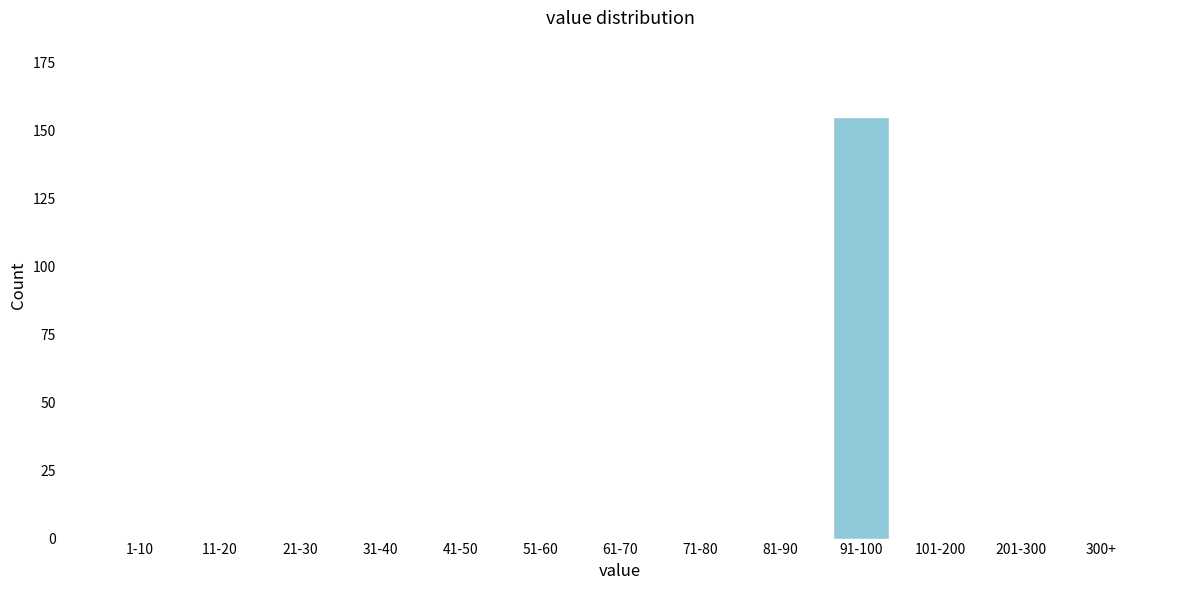

Reading left to right, extract all data points from this chart.

1-10=0	11-20=0	21-30=0	31-40=0	41-50=0	51-60=0	61-70=0	71-80=0	81-90=0	91-100=155	101-200=0	201-300=0	300+=0